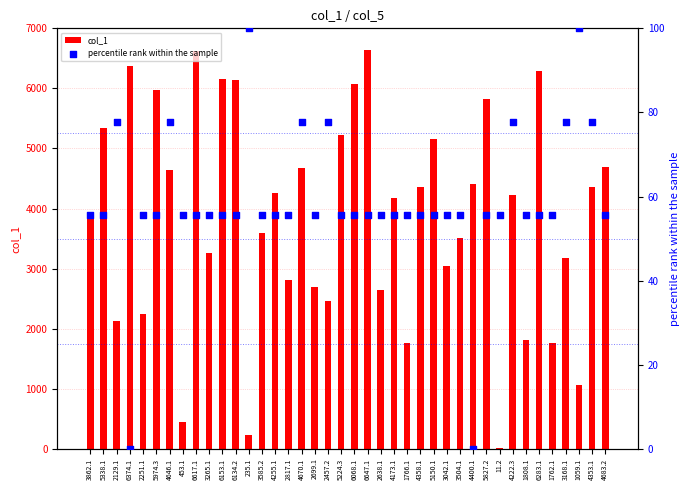

Is the value of col_1 at 2699.1 greater than the value of percentile rank within the sample at 5827.2?

Yes